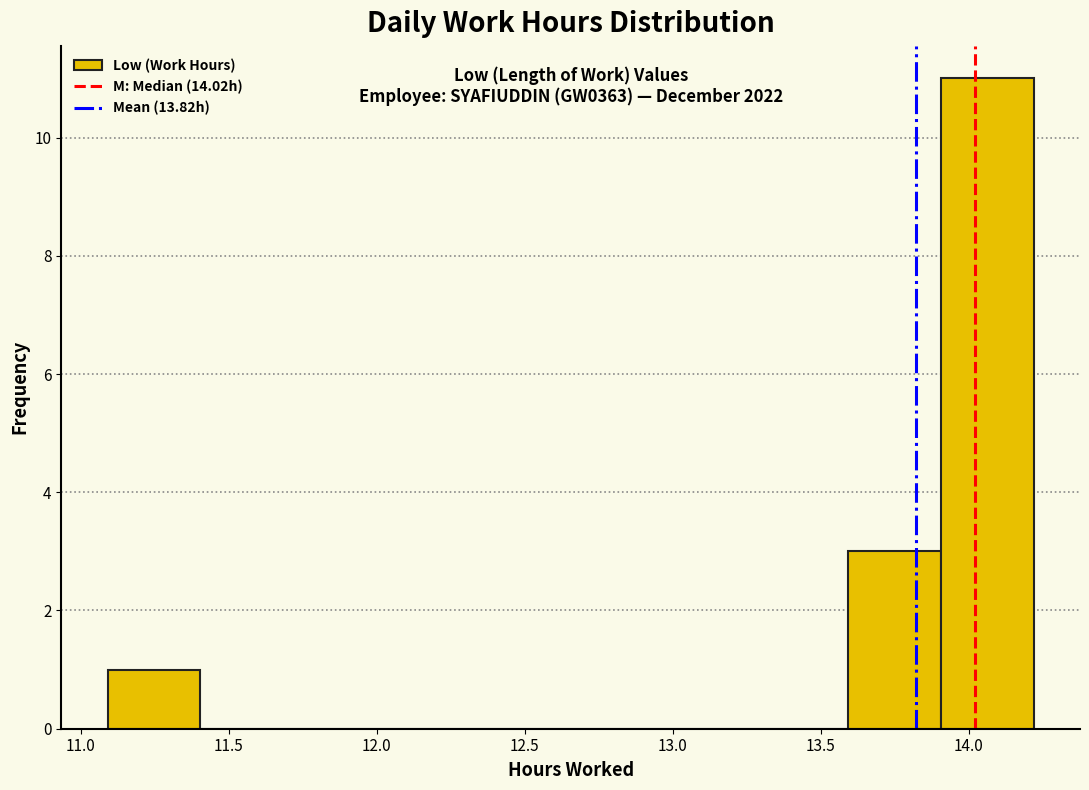

Over which range of the x-axis is the bar tallest?

13.90 to 14.20